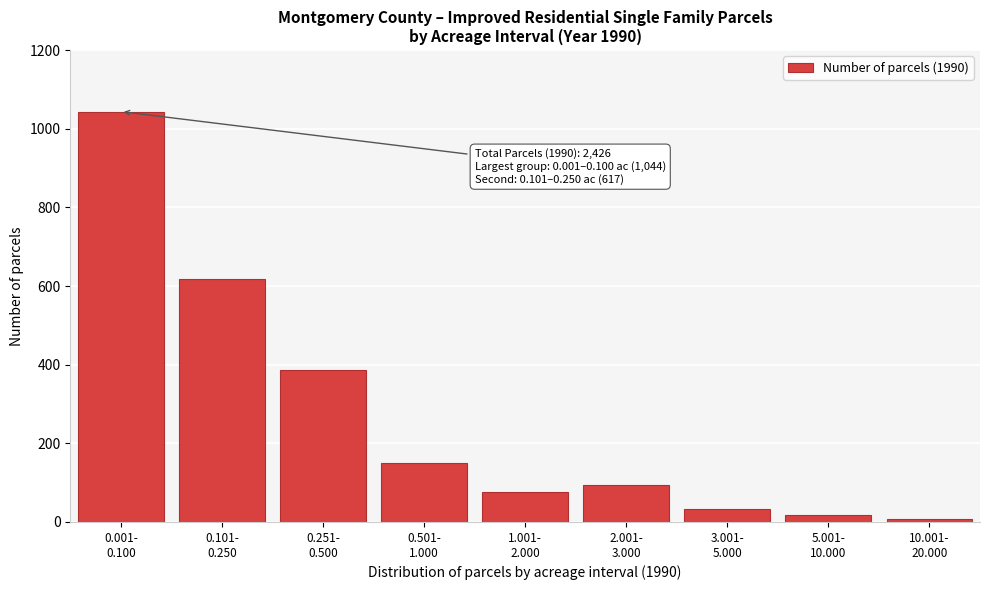

Reading right to left, extract all data points from this chart.

7	18	34	95	75	149	387	617	1044